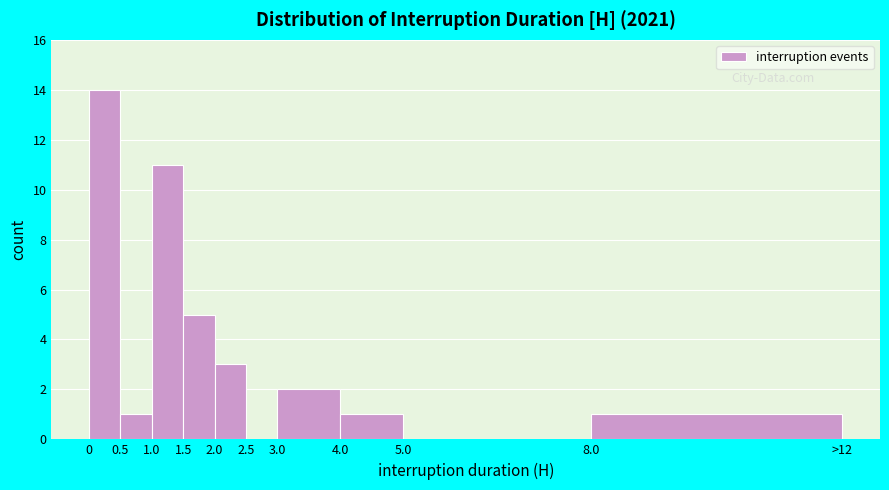

Reading left to right, extract all data points from this chart.

0=14	0.5=1	1.0=11	1.5=5	2.0=3	2.5=0	3.0=2	4.0=1	5.0=0	8.0=1